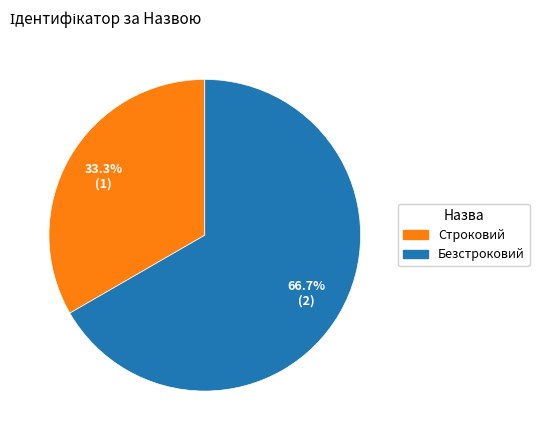

The Безстроковий slice represents 67% of the pie. True or false?

True